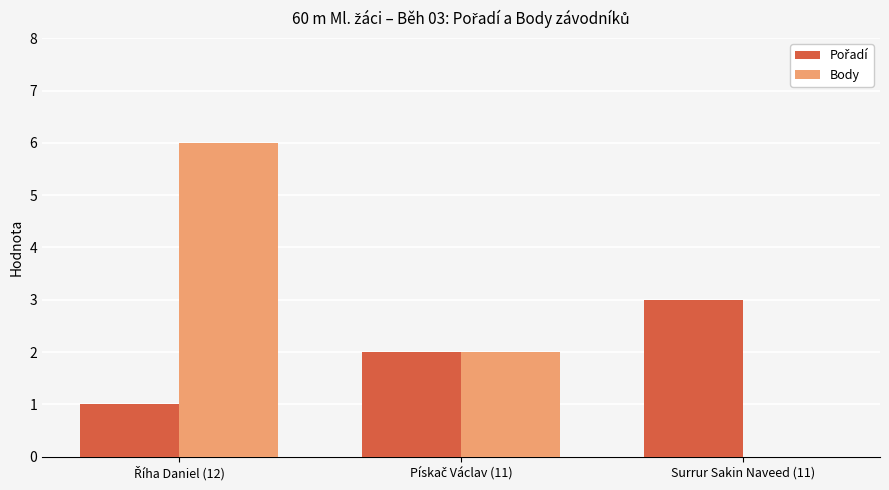

What is the maximum value shown in the chart?

6